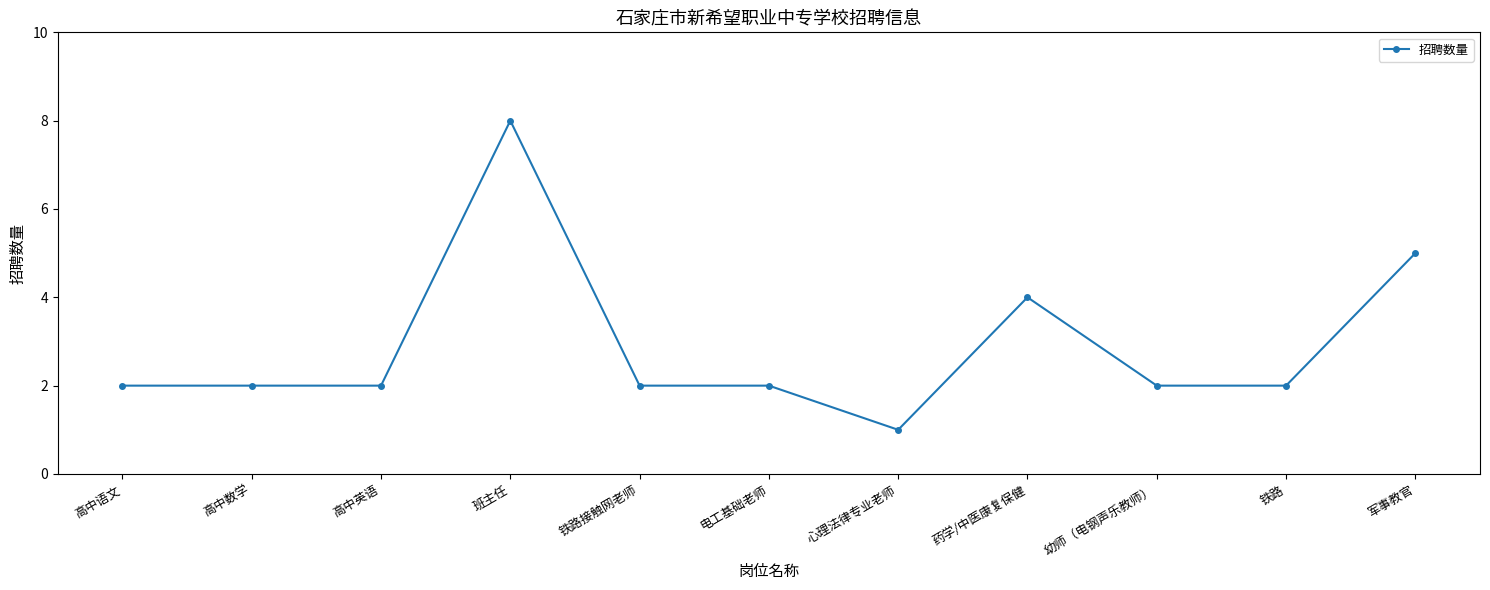

What is the sum of the values at 高中语文 and 军事教官?

7